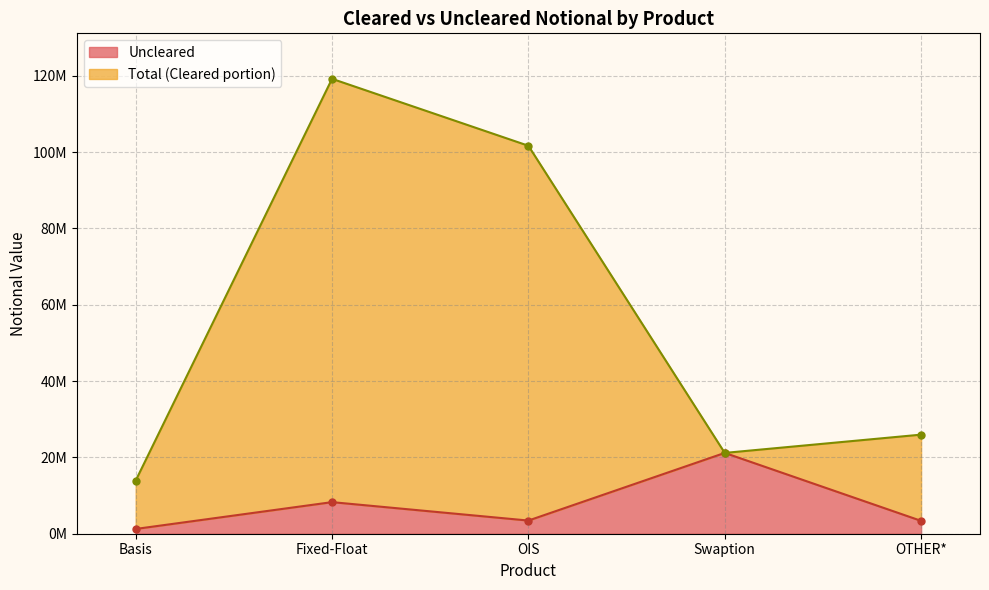

True or false: Total and Uncleared intersect in this chart.

False